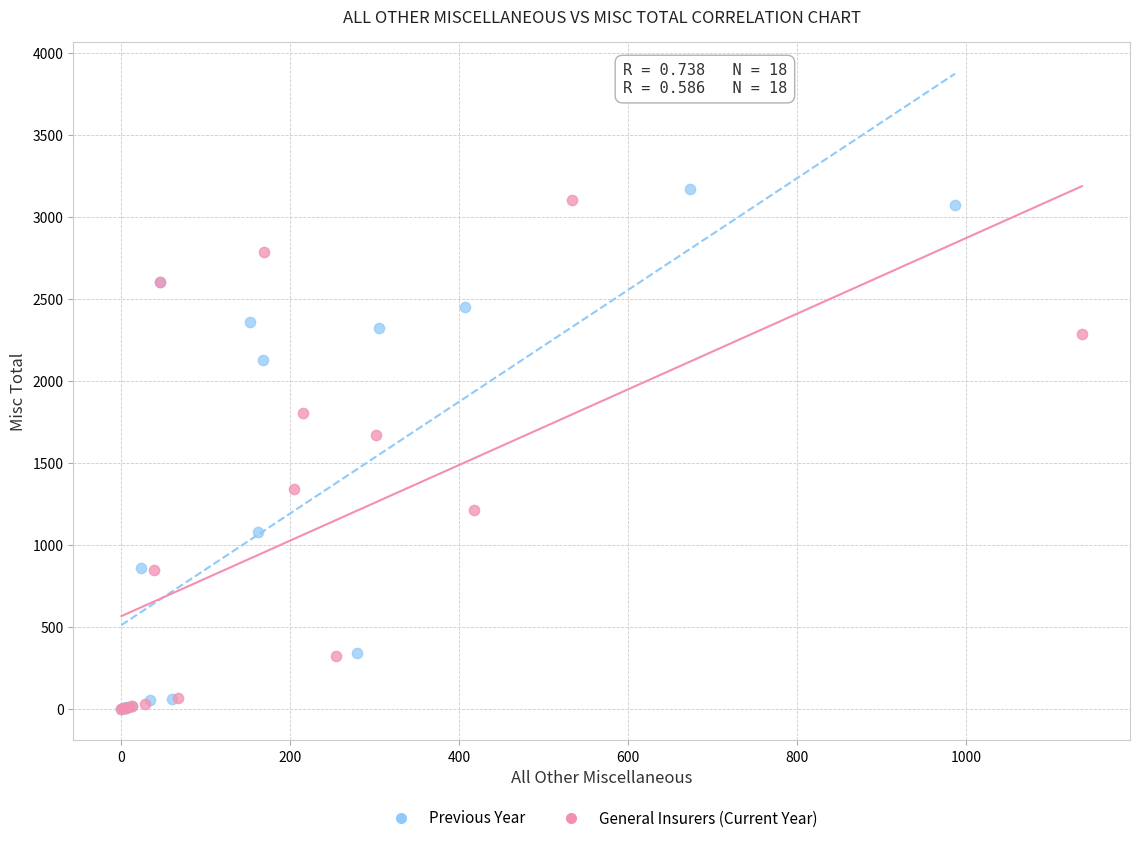

Which series has the widest spread of Y values?

Previous Year